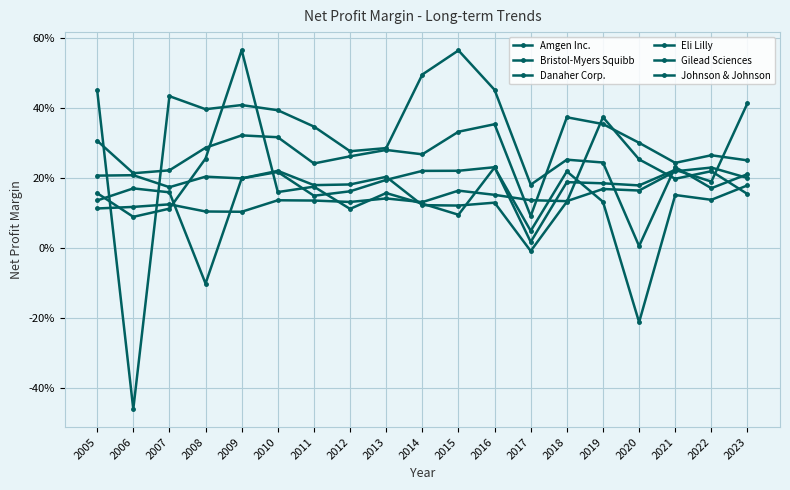

Is this an area chart (filled region under the line)?

No